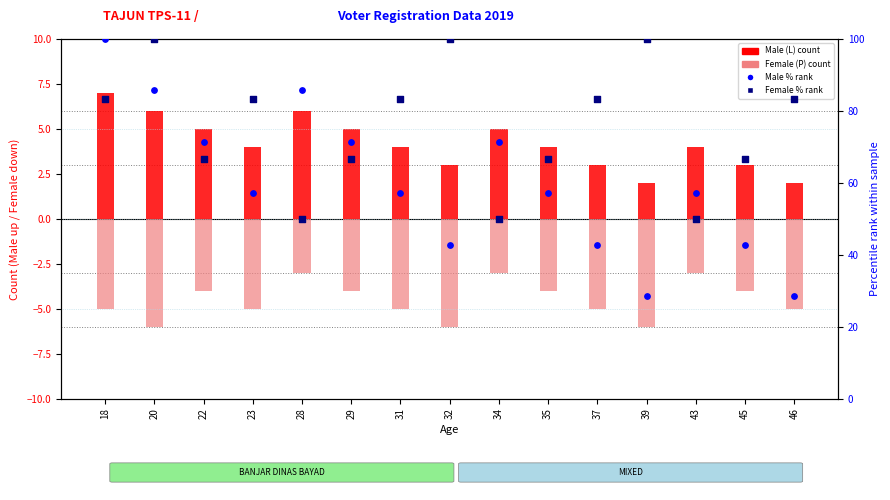

Which series reaches the minimum Y coordinate?

Female (P)